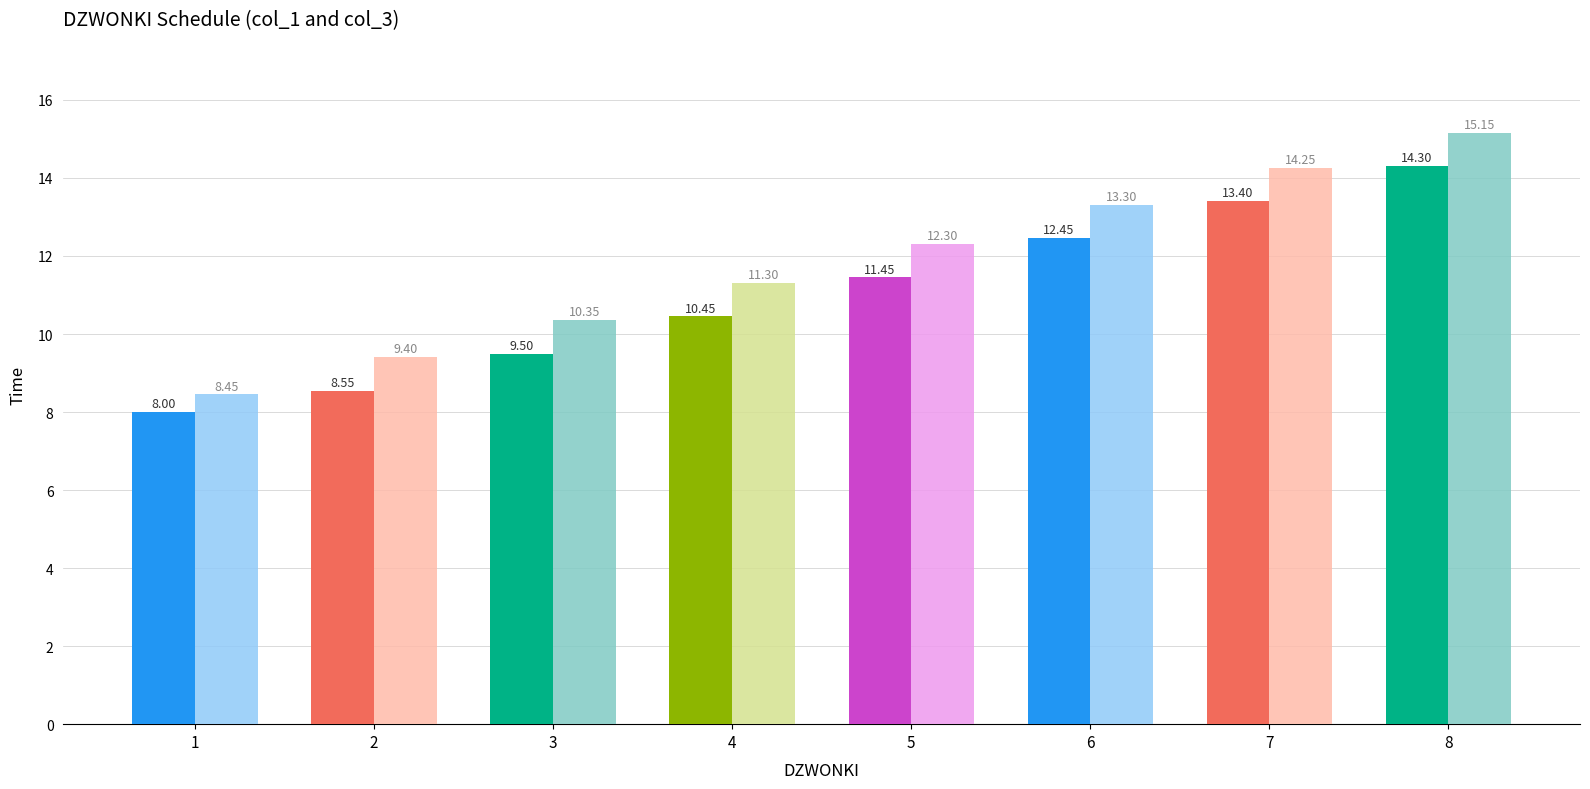

Which series has the largest range (max minus min)?

col_3